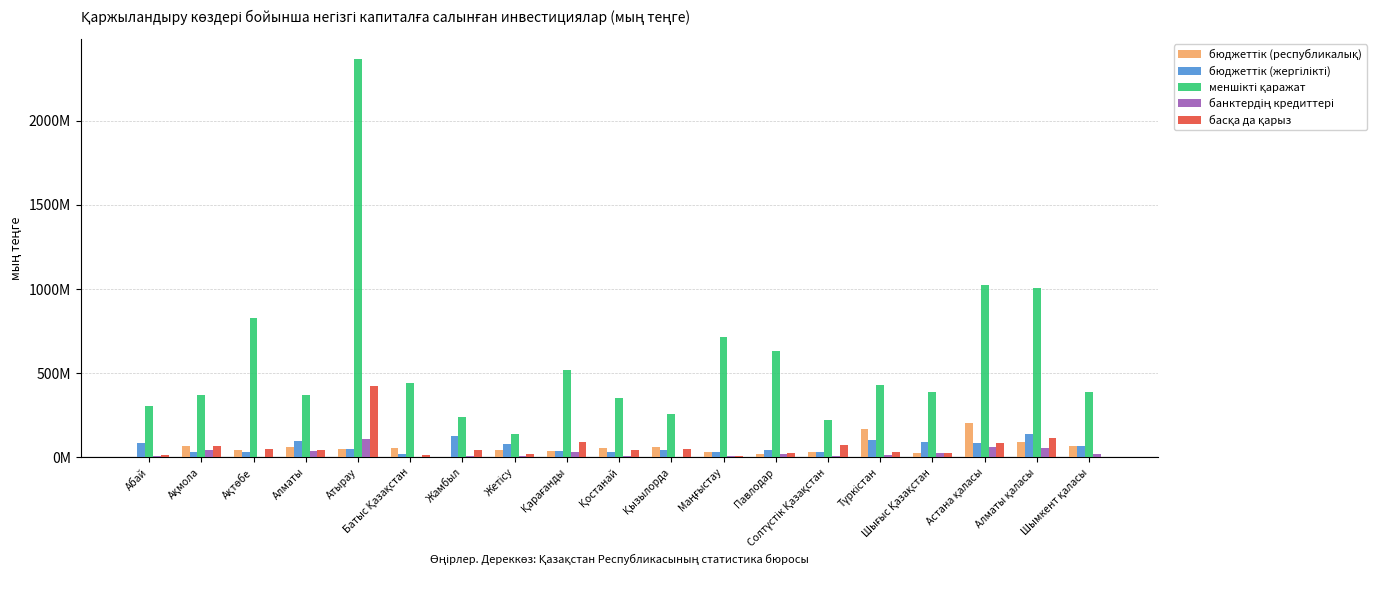

The банктердің кредиттері series shows 35500478 at Алматы. True or false?

True